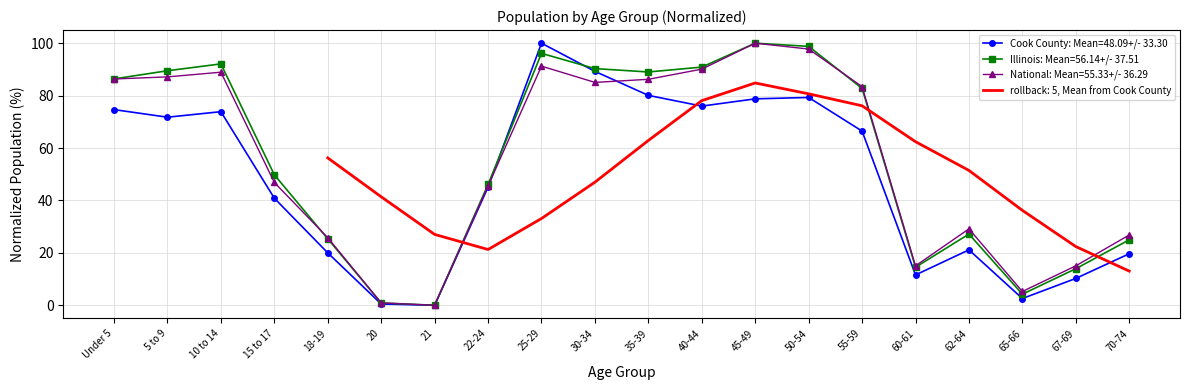

Is it true that Cook County equals 11.6 at 60-61?

True